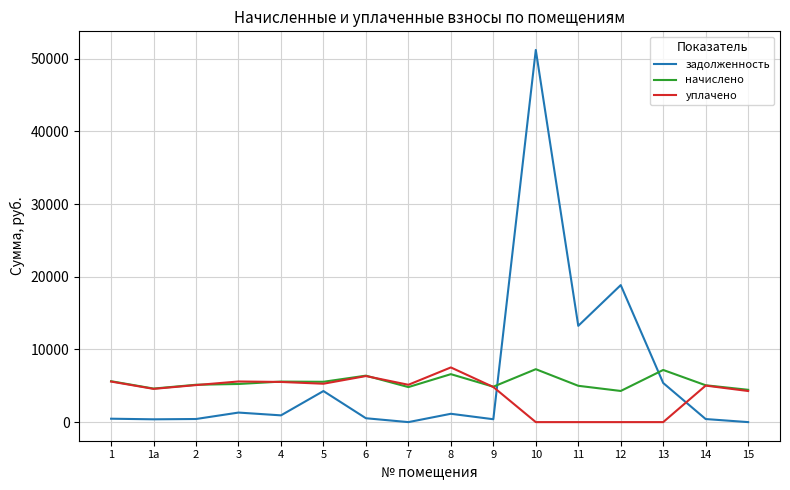

How many values in the задолженность series are below 929?

8